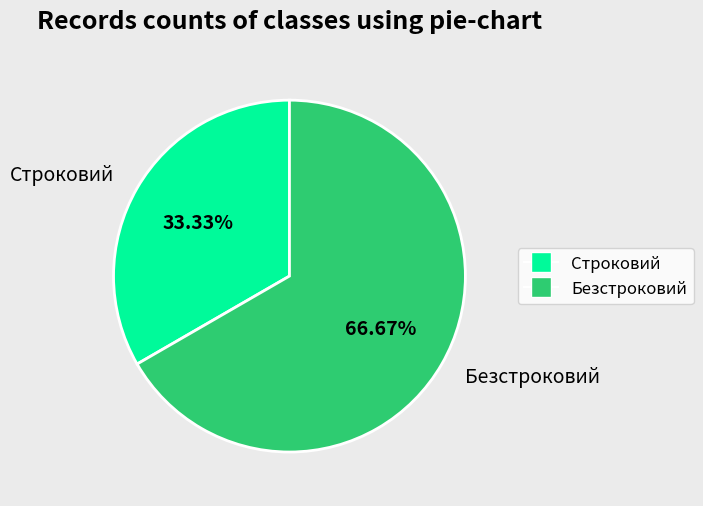

Is it true that Строковий is 39% of the pie?

False